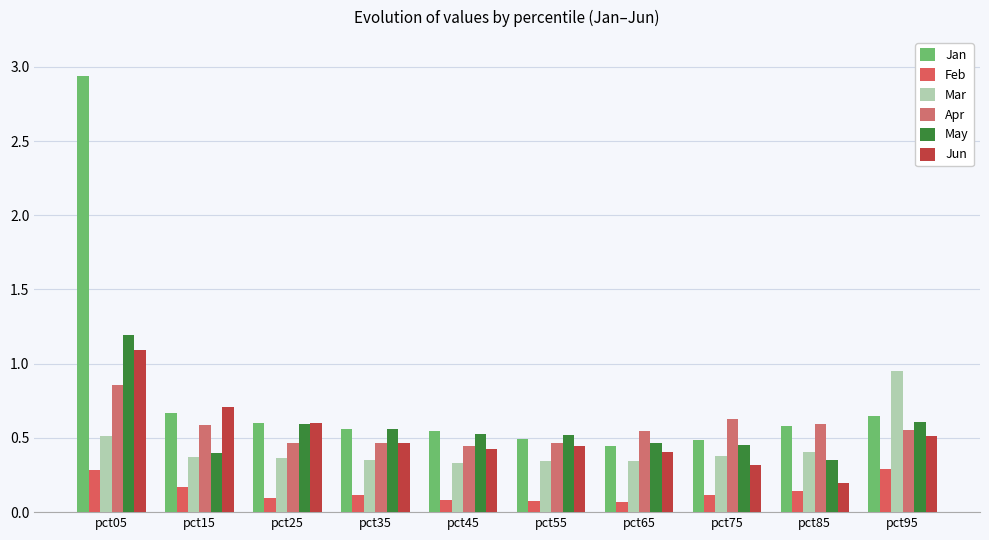

True or false: Apr has a value of 0.6 at pct15.

True